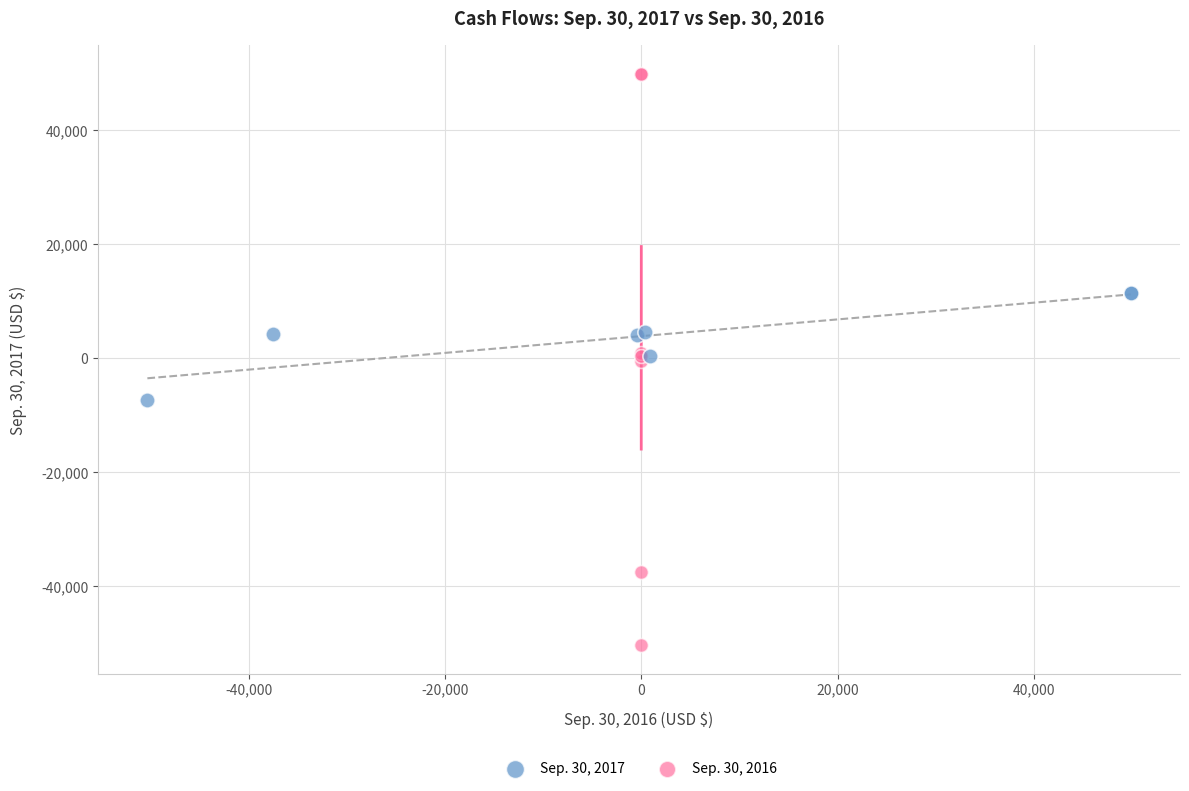

Which series contains the lowest Y value?

Sep. 30, 2016